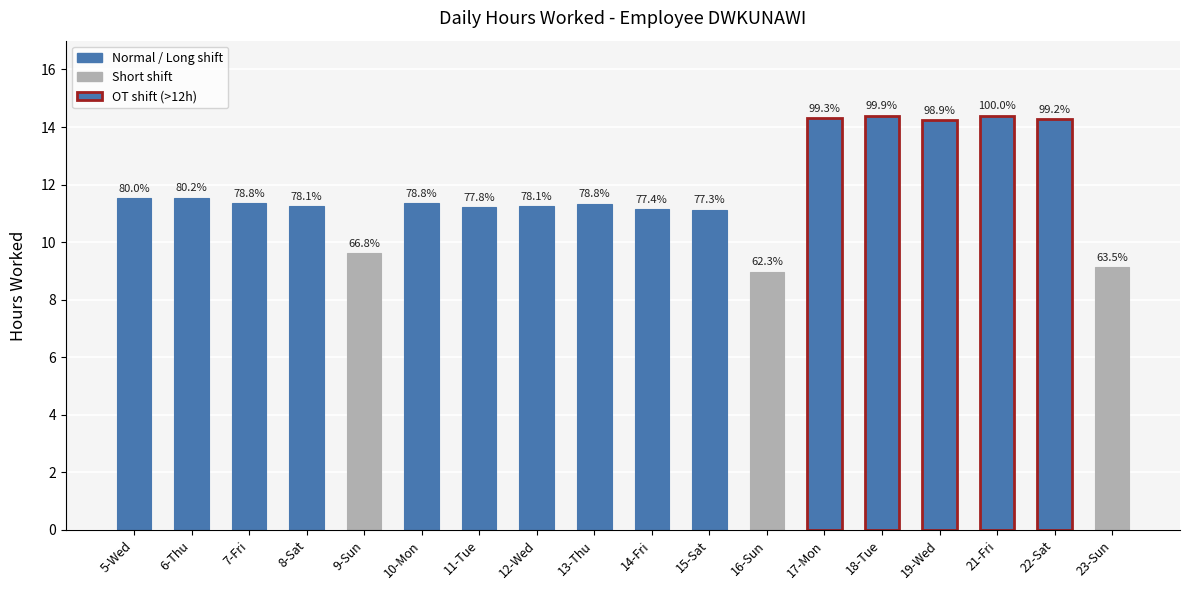

Count the number of categories in the chart.

18